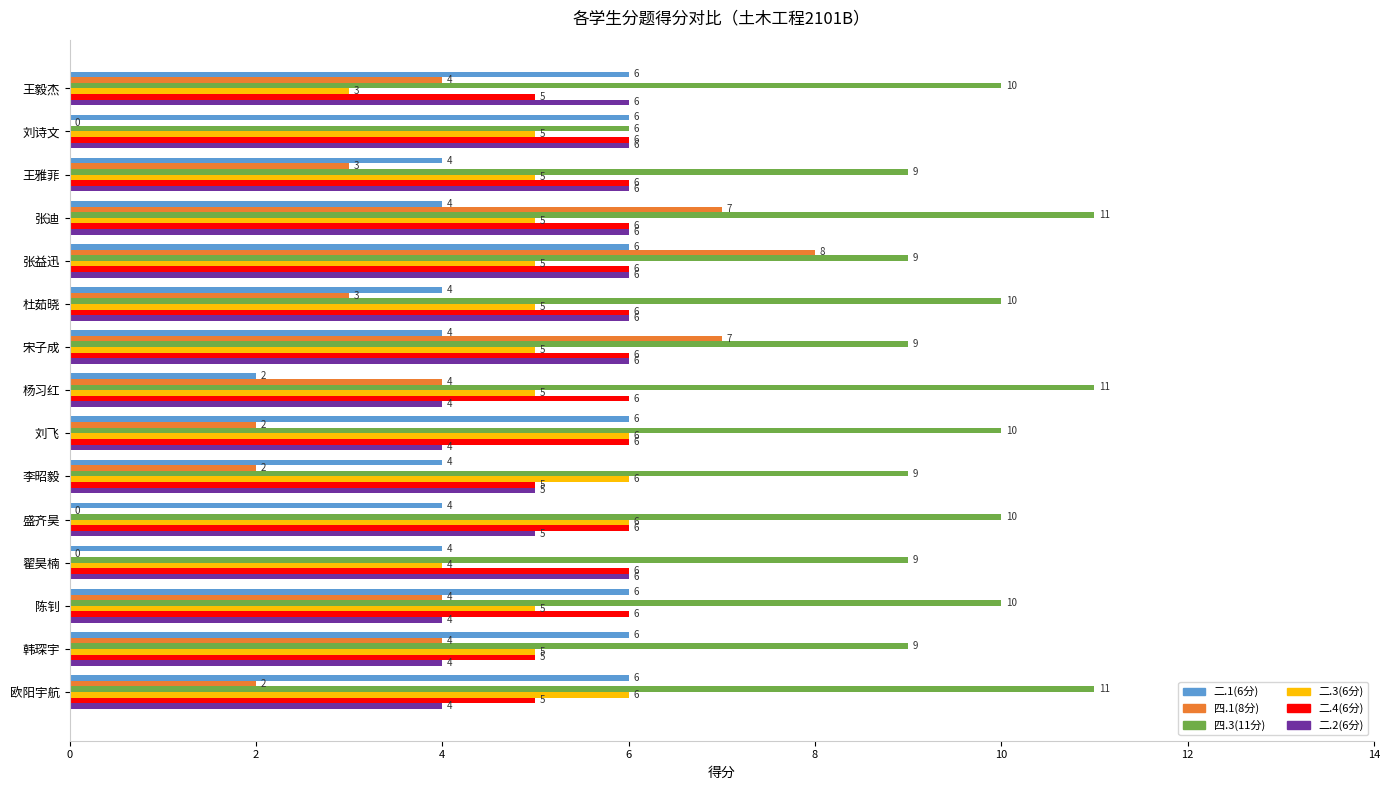

Which series has the largest range (max minus min)?

四.1(8分)